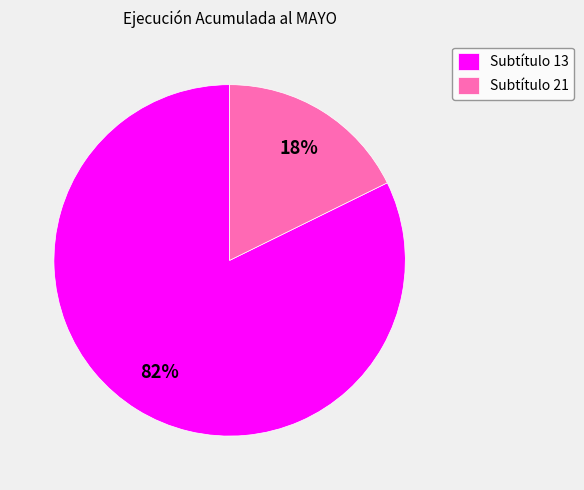

Between Subtítulo 13 and Subtítulo 21, which is larger?

Subtítulo 13